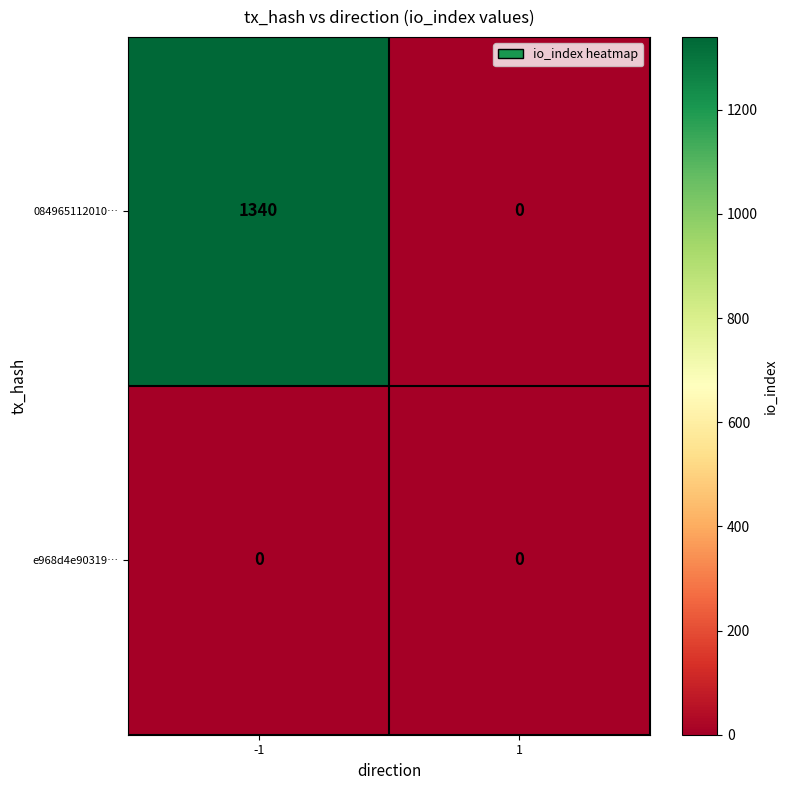

List the series in order of their overall mean, lowest first.

e968d4e90319…, 084965112010…